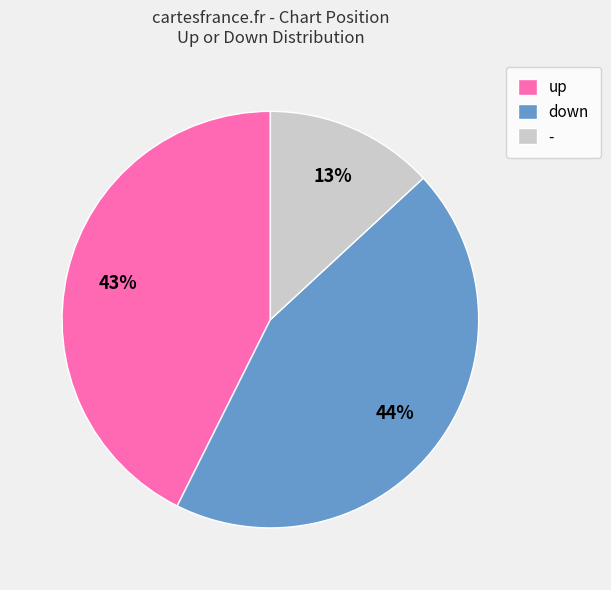

To the nearest percent, what is the average slice percentage?

33%